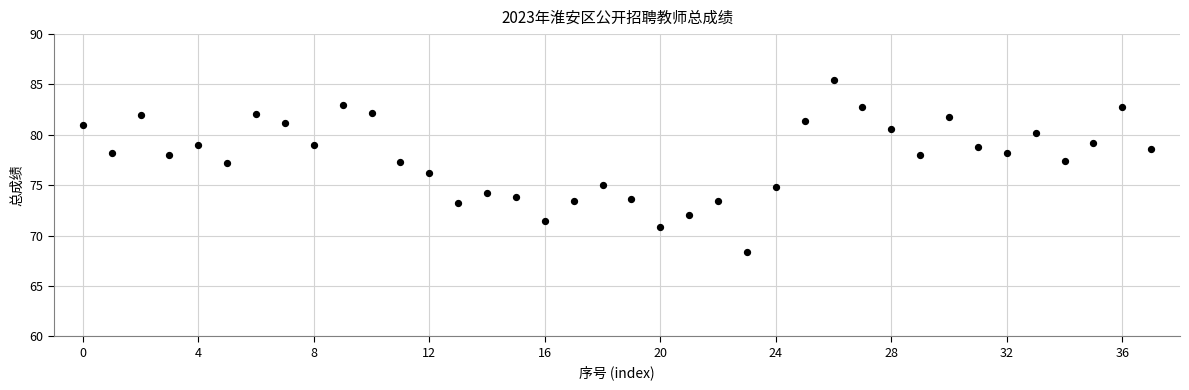

What is the range of Y values (max minus min)?

17.0